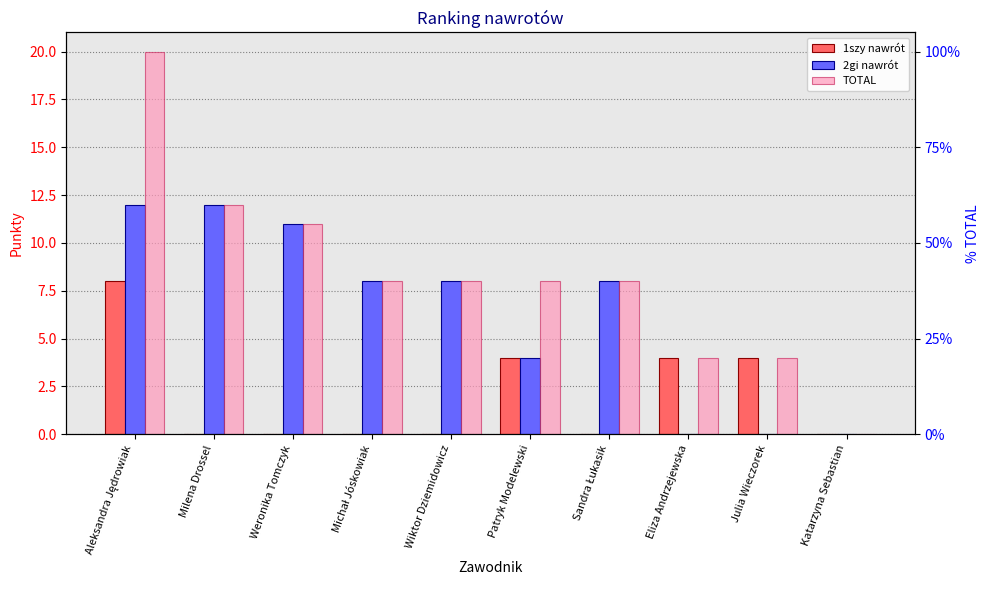

The 2gi nawrót series shows 11 at Weronika Tomczyk. True or false?

True